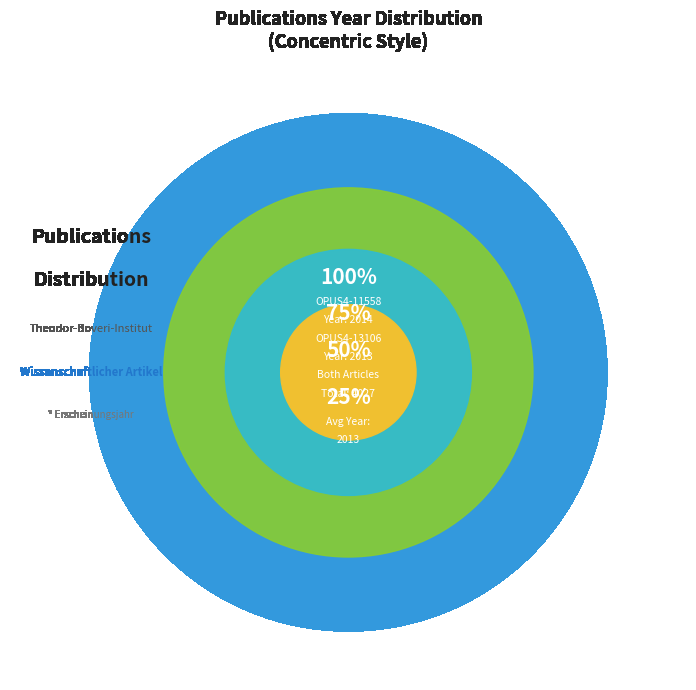

What is the change in value from OPUS4-11558 to OPUS4-13106?

-1